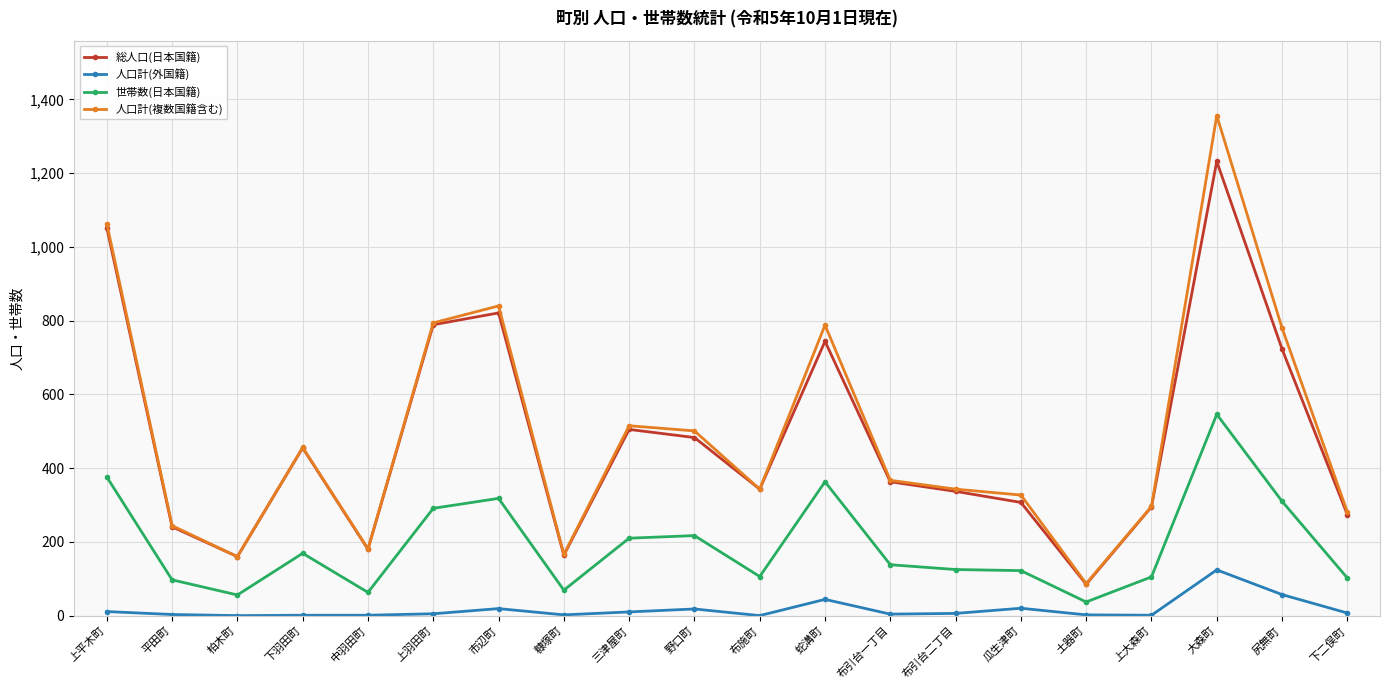

What is the spread (max minus min) of values at 下二俣町?

274